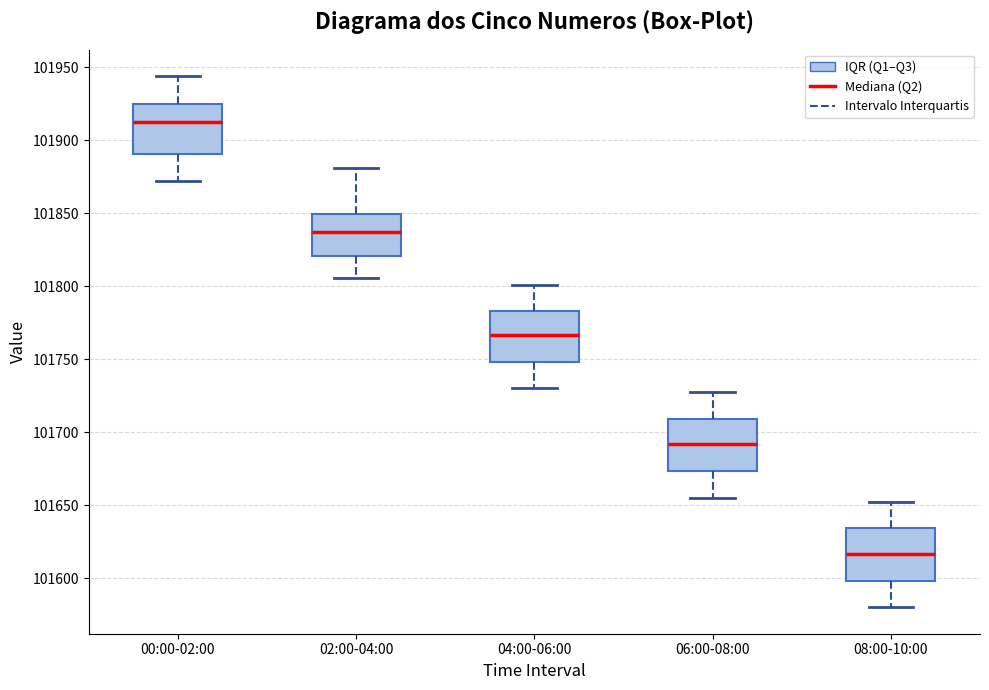

Reading left to right, read every box against the y-axis: the position of its median line, the range the box covers, and the ends of its whiskers. The values are not printed on the chart, so give them approximately, as read against the axis.

00:00-02:00: median 101910, box 101890 to 101925, whiskers 101870 to 101945
02:00-04:00: median 101835, box 101820 to 101850, whiskers 101805 to 101880
04:00-06:00: median 101765, box 101750 to 101785, whiskers 101730 to 101800
06:00-08:00: median 101690, box 101675 to 101710, whiskers 101655 to 101725
08:00-10:00: median 101615, box 101600 to 101635, whiskers 101580 to 101650